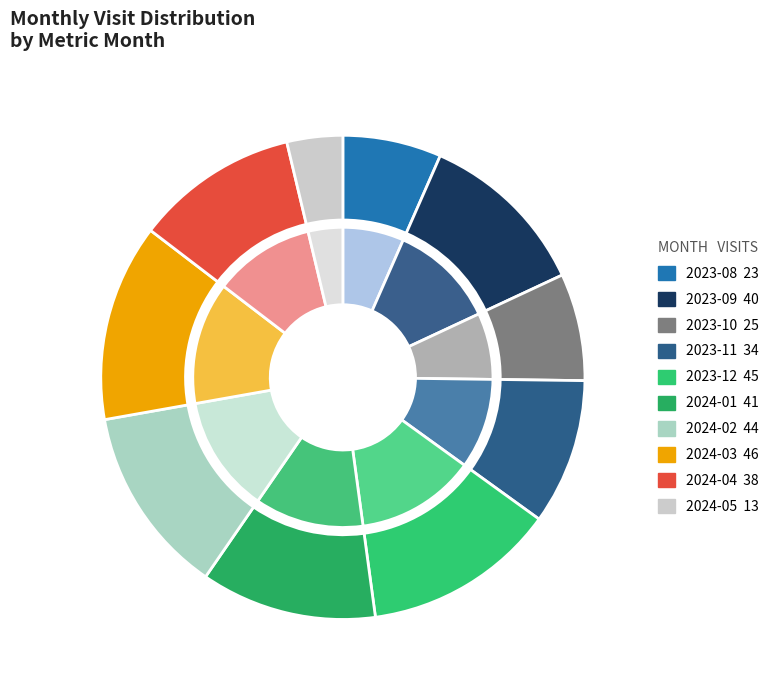

Rank the categories by value from lowest to highest.

2024-05, 2023-08, 2023-10, 2023-11, 2024-04, 2023-09, 2024-01, 2024-02, 2023-12, 2024-03